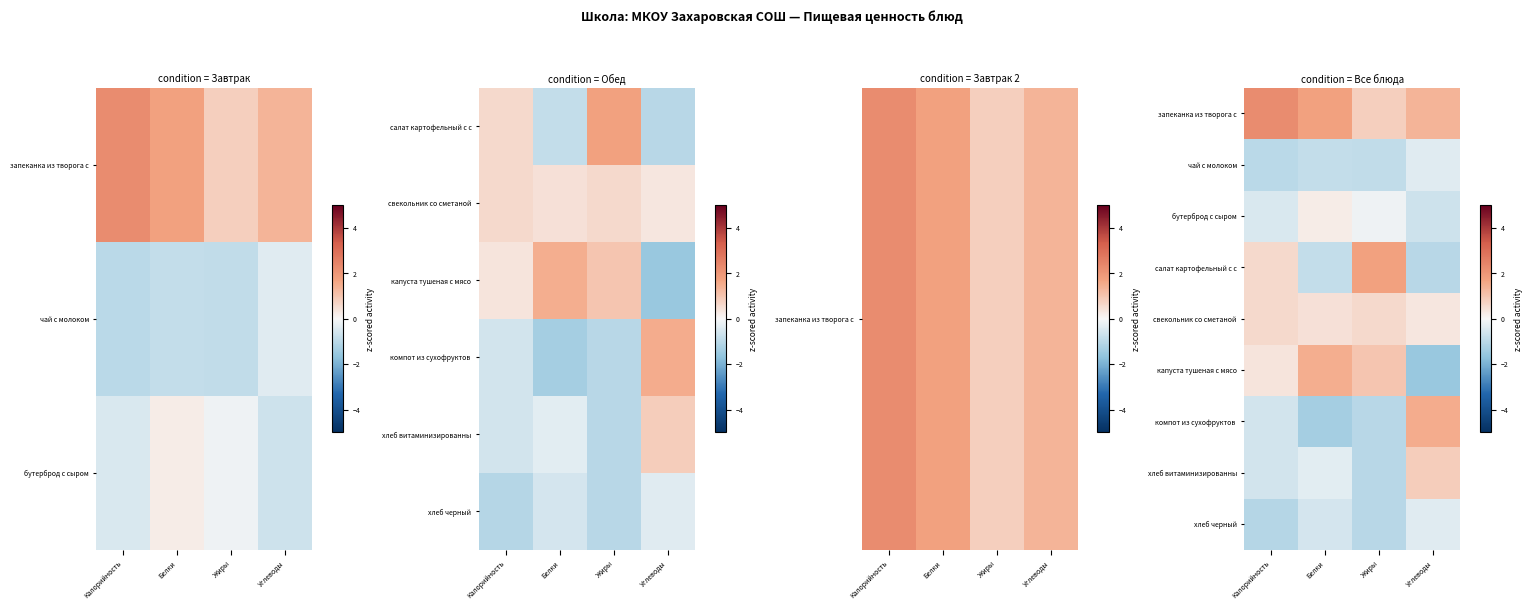

How many values in компот из сухофруктов are below zero?

3